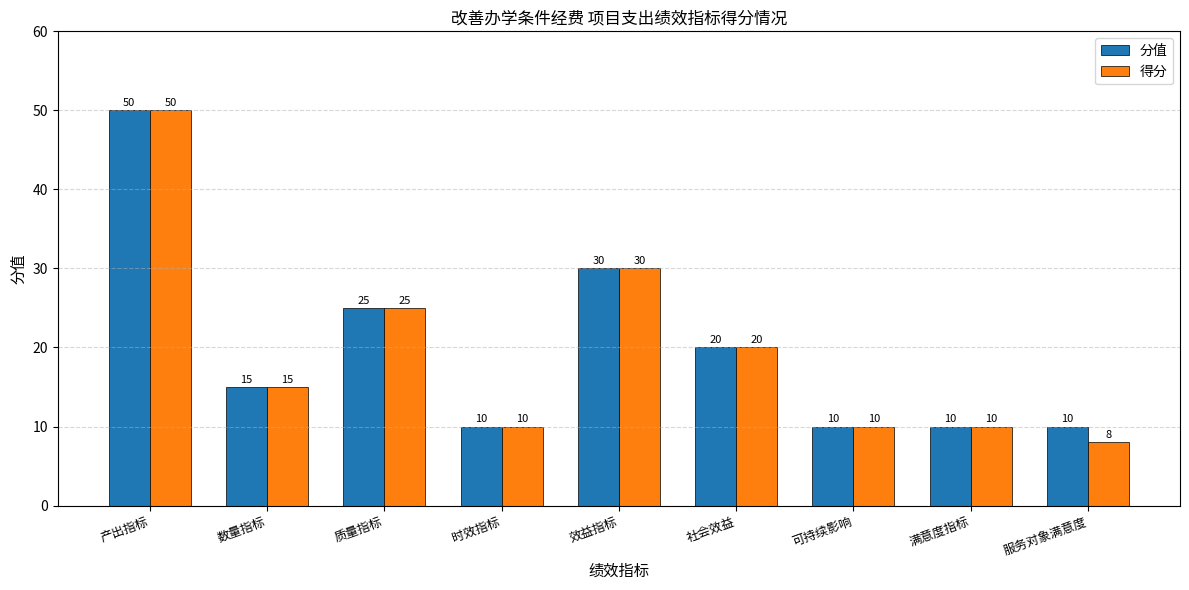

Which series has the widest spread of values?

得分